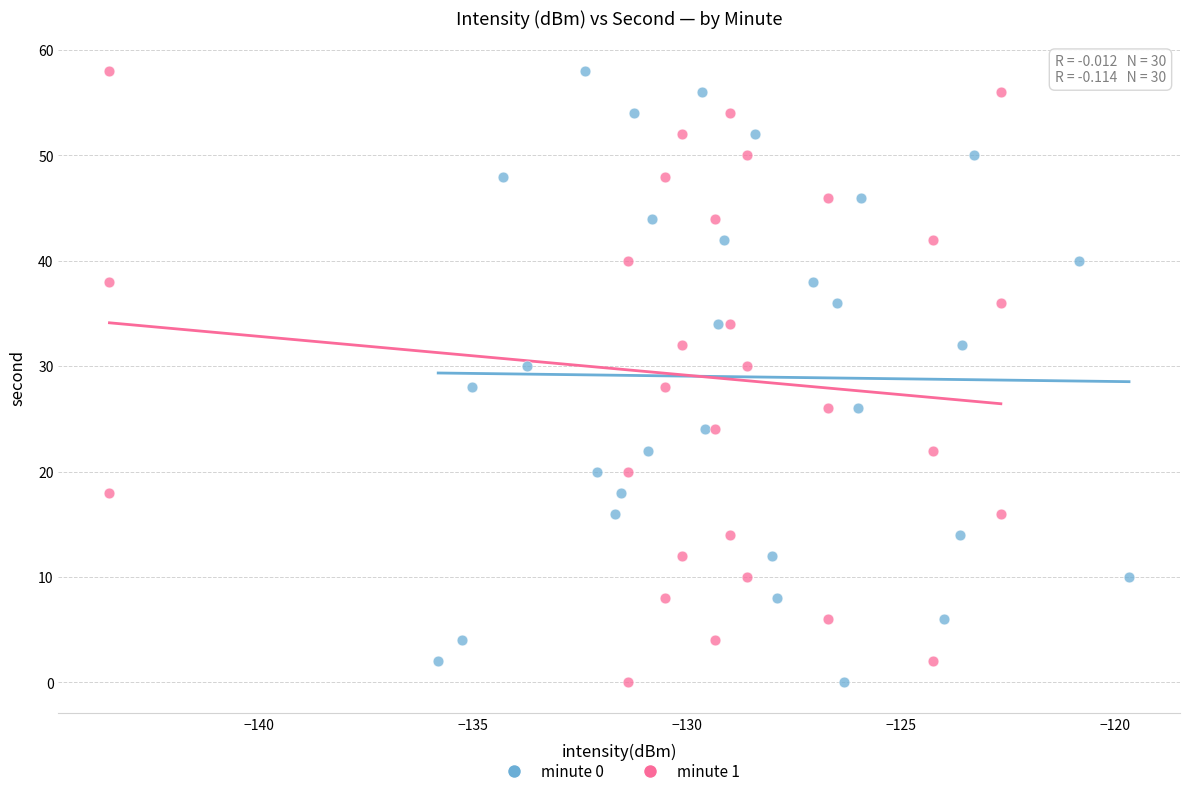

What are all the series names shown in the legend?

minute 0, minute 1